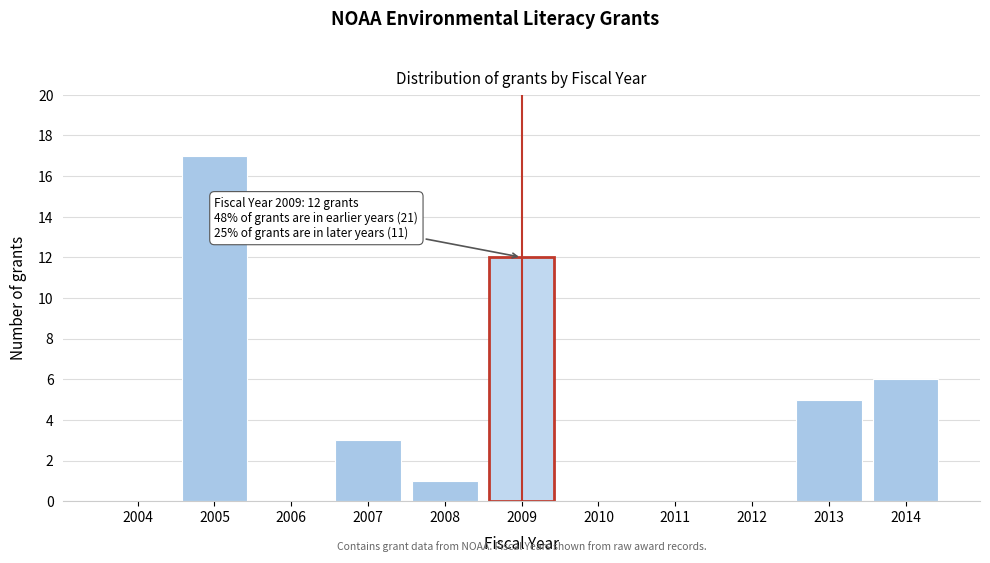

Reading left to right, list all the values displayed in this chart.

2004=0	2005=17	2006=0	2007=3	2008=1	2009=12	2010=0	2011=0	2012=0	2013=5	2014=6